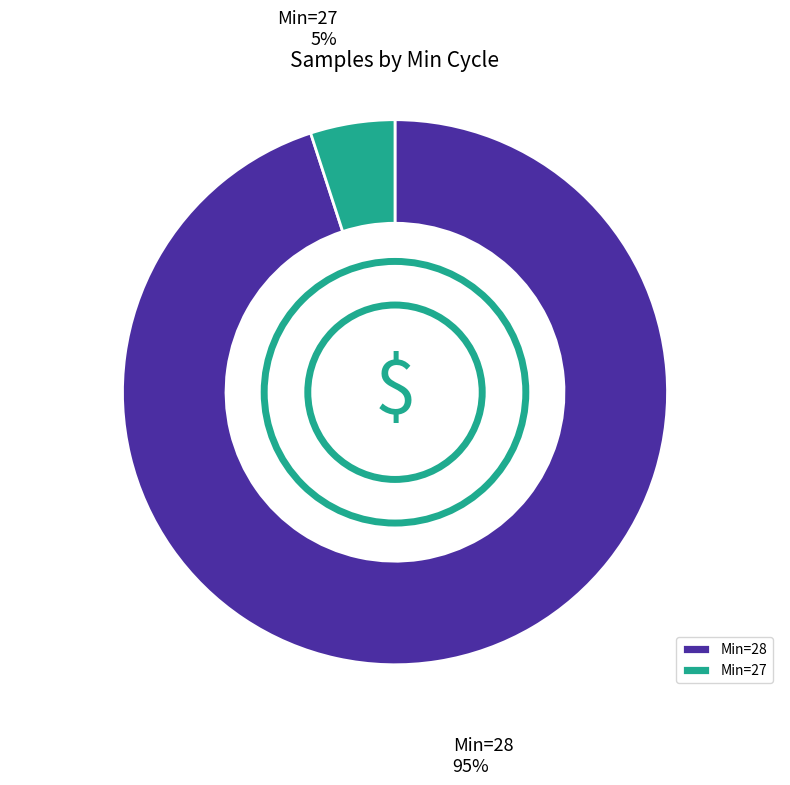

Which has a higher value, Min=28 or Min=27?

Min=28